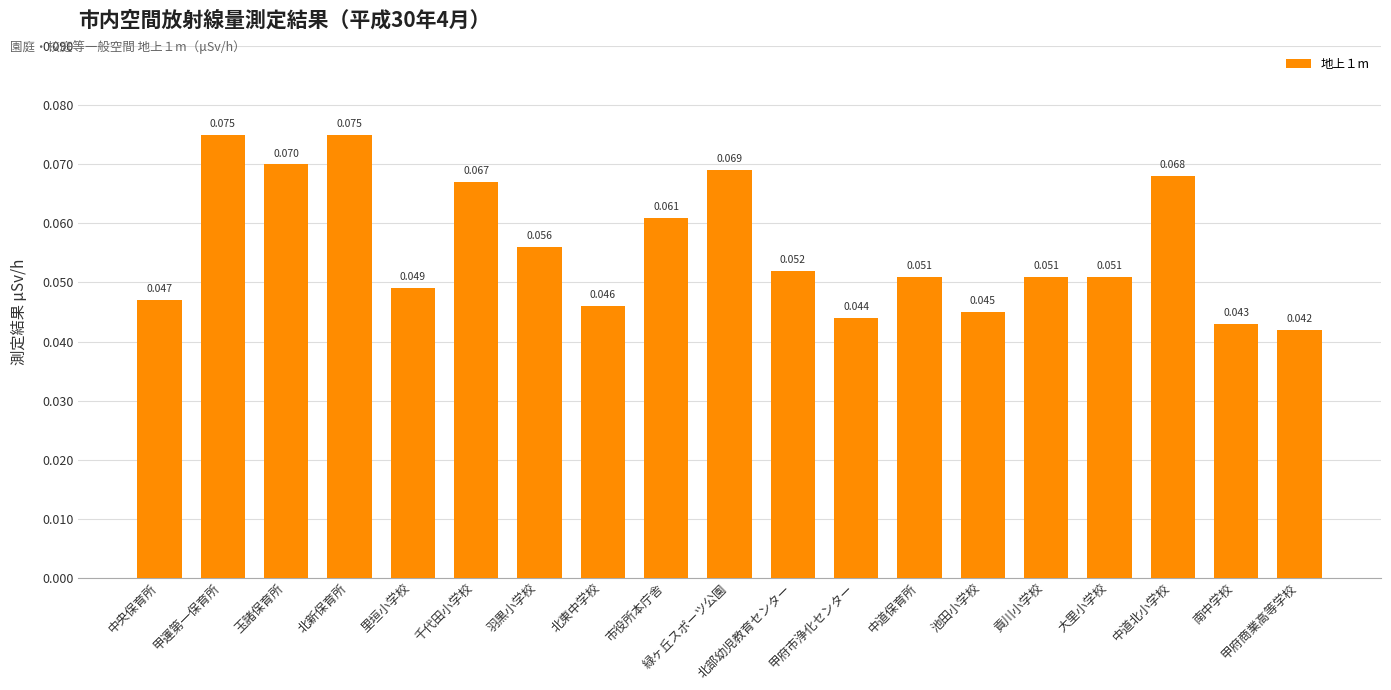

Between 甲府商業高等学校 and 南中学校, which is larger?

南中学校